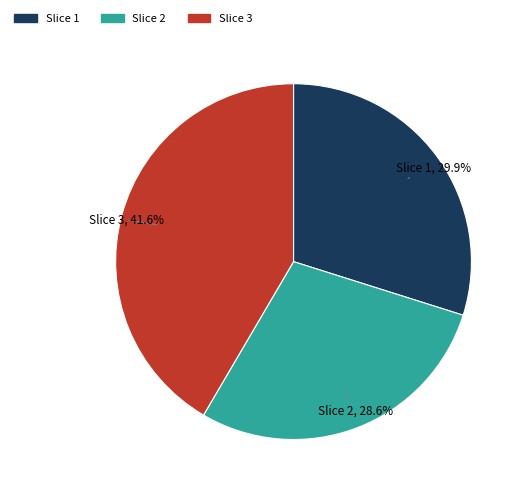

Is there any slice that represents more than half of the pie?

No